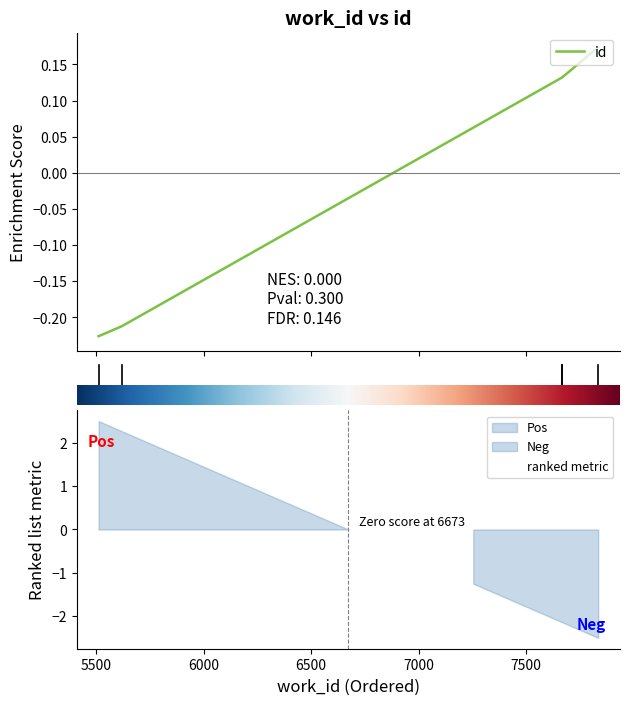

How many values are between 0 and 1?

3